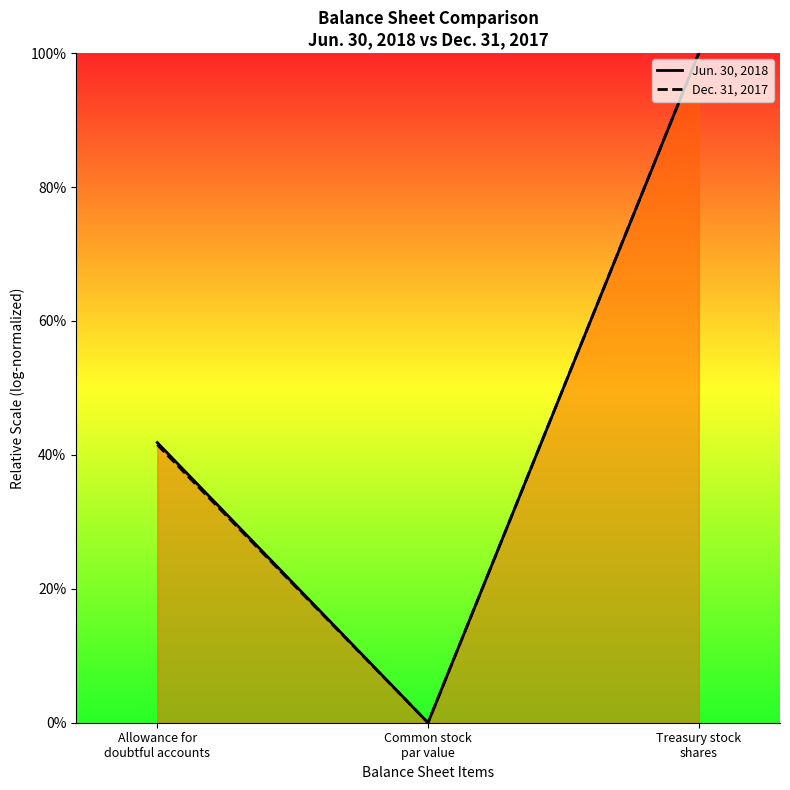

Between Common stock
par value and Treasury stock
shares, which is larger?

Treasury stock
shares